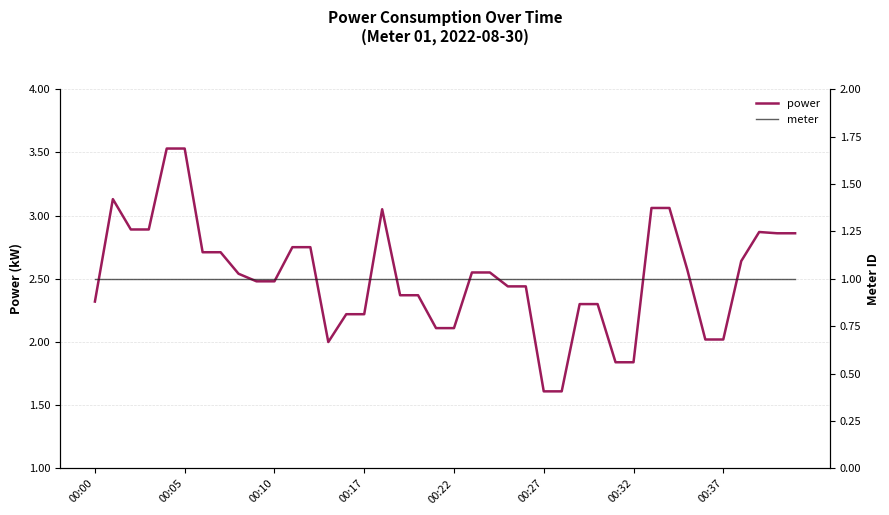

Which has a higher value, 00:27 or 00:22?

00:22